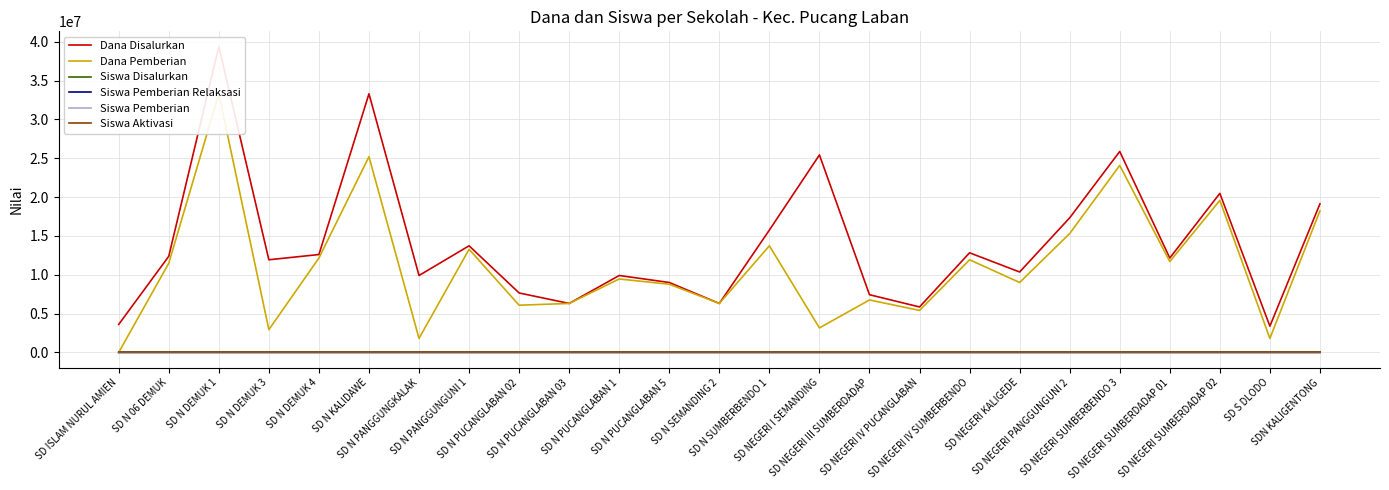

What is the difference between the highest and lowest values at SD N PUCANGLABAN 5?

9000000